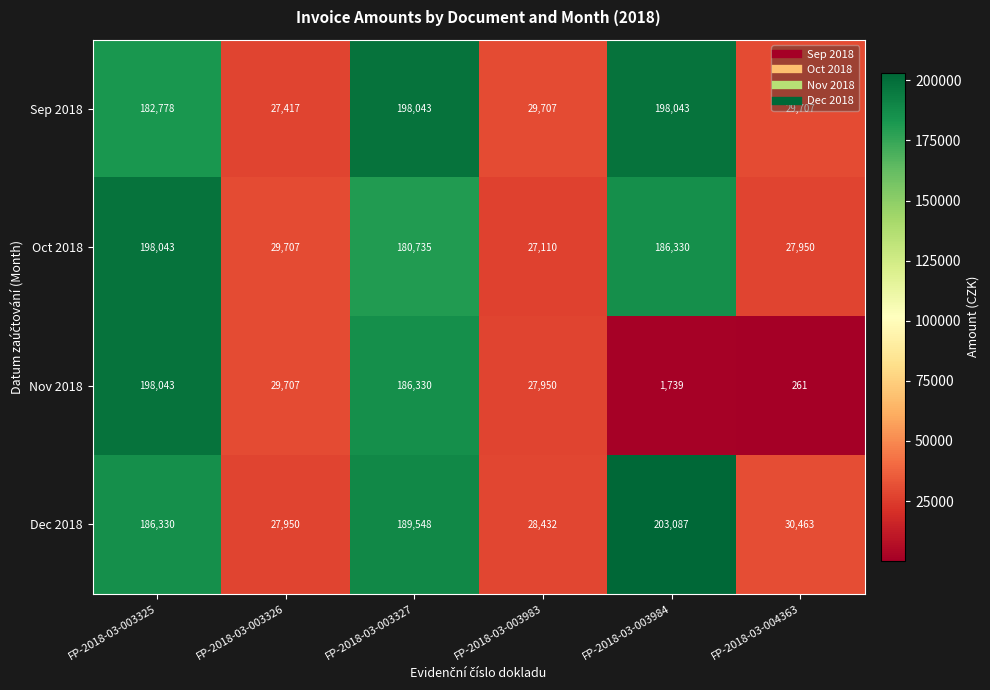

The Dec 2018 series shows 38248 at FP-2018-03-003326. True or false?

False